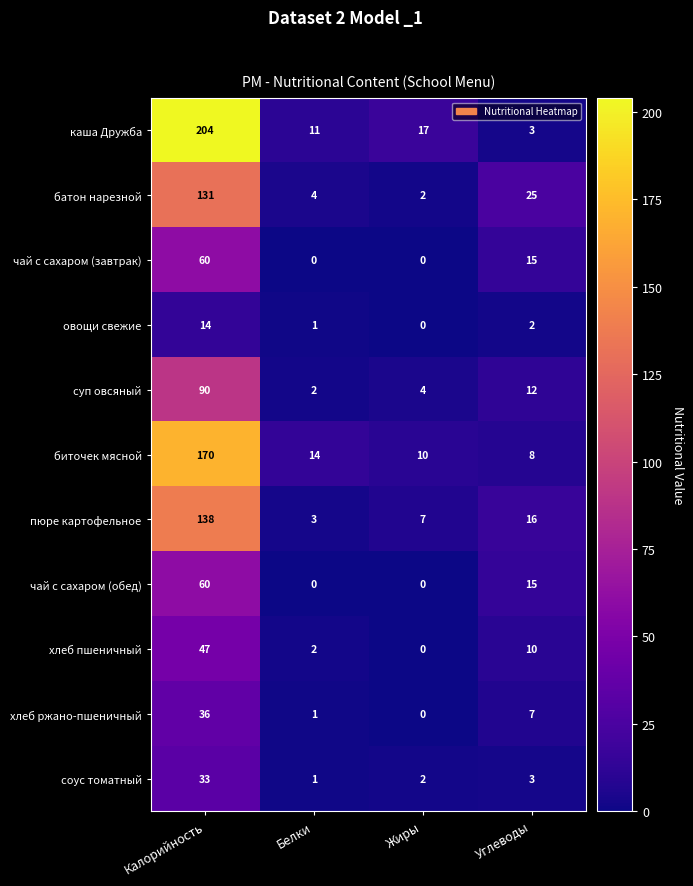

Which series has the largest total across all categories?

каша Дружба